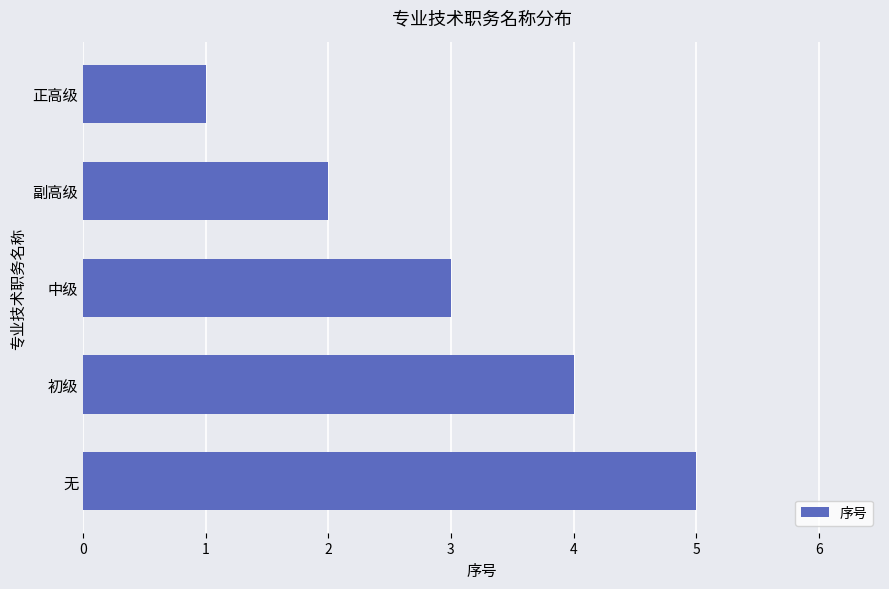

Which category has the highest value across all series?

无